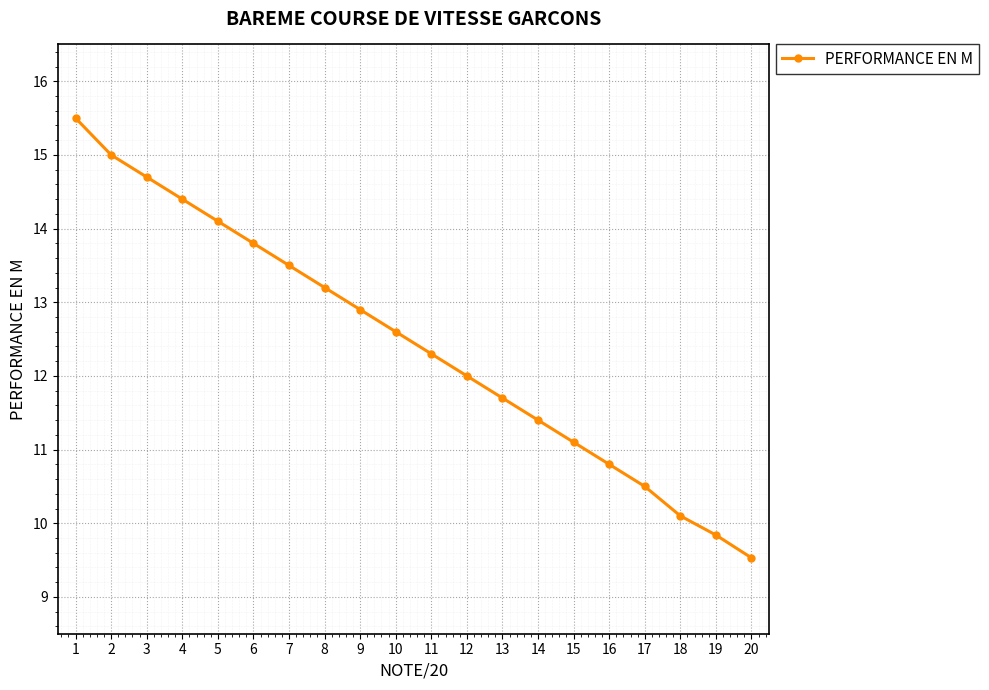

True or false: the data has more than 2 interior local peaks.

False